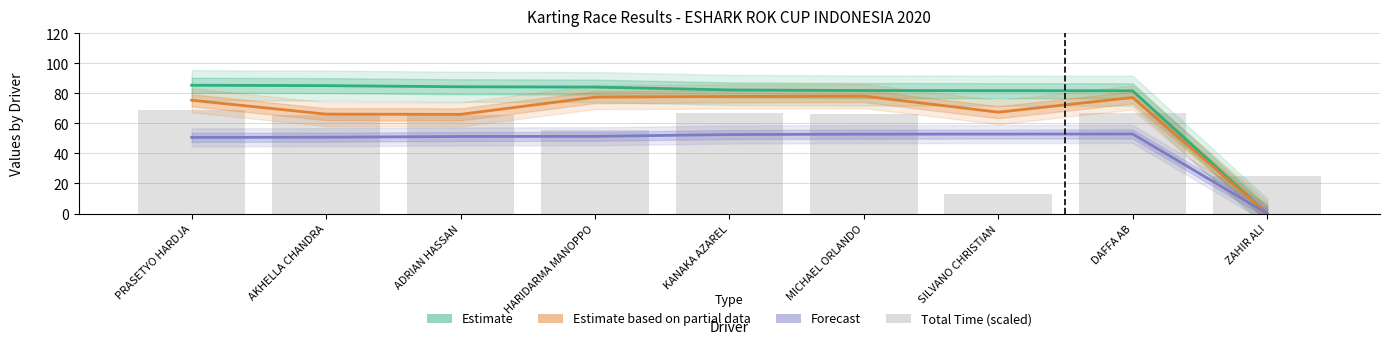

Reading left to right, list all the values displayed in this chart.

Estimate (Best Speed): 85.3	85.1	84.3	84.1	82.2	81.8	81.7	81.6	0.0
Estimate based on partial data (Avg Speed): 75.4	66.1	66.0	77.4	77.9	78.1	67.4	77.2	0.0
Forecast (Best Lap Time): 50.6	50.8	51.2	51.4	52.5	52.8	52.9	52.9	0.0
Total Time (scaled): 68.8	65.3	65.5	55.8	66.6	66.3	12.8	67.2	25.2